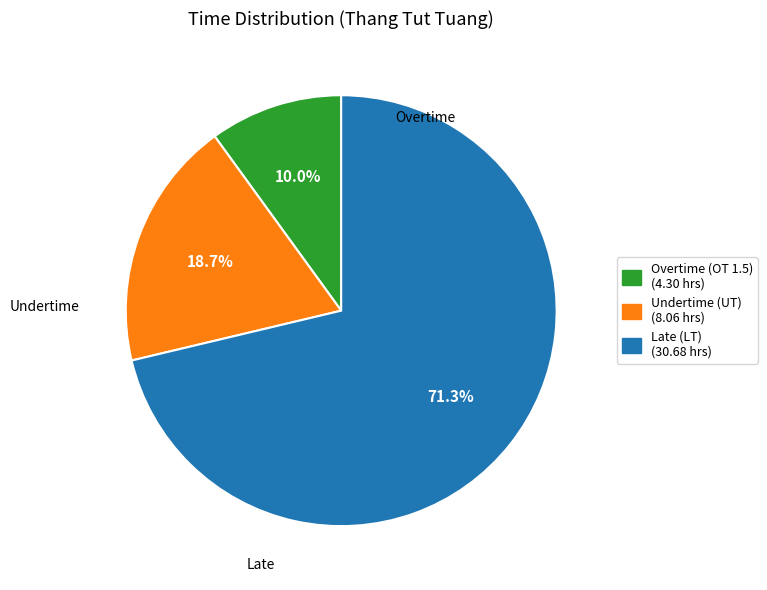

How many segments does this pie chart have?

3